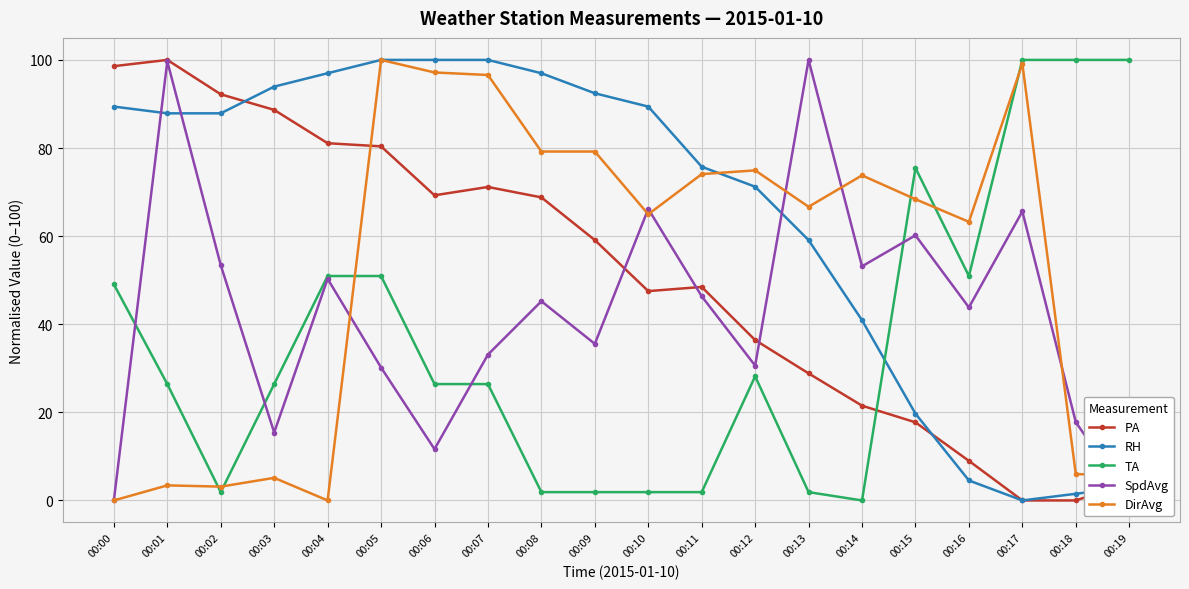

What is the difference between the RH values at 00:12 and 00:05?

28.8